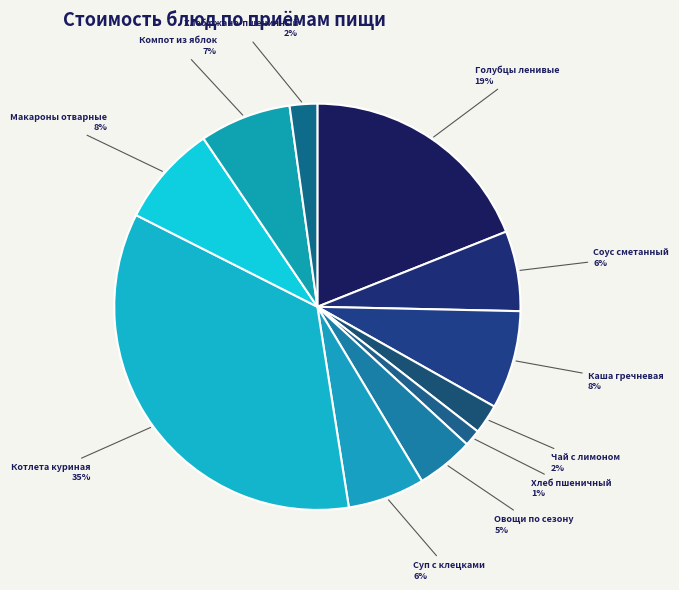

How many segments does this pie chart have?

11